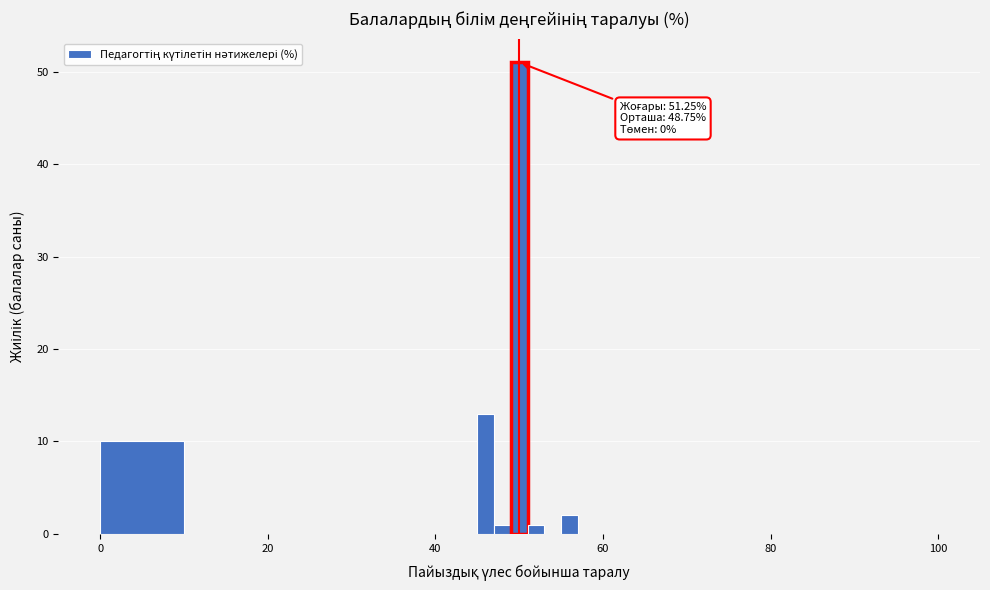

Around what value on the x-axis is the tallest bar? Give the approximate position of its centre, as read against the axis.

50